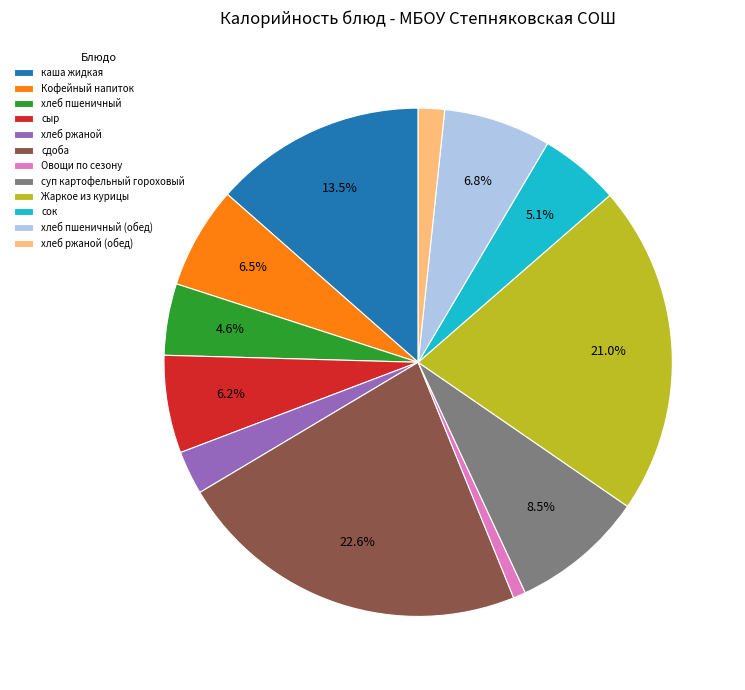

What percentage is NOT represented by Жаркое из курицы?

79.0%